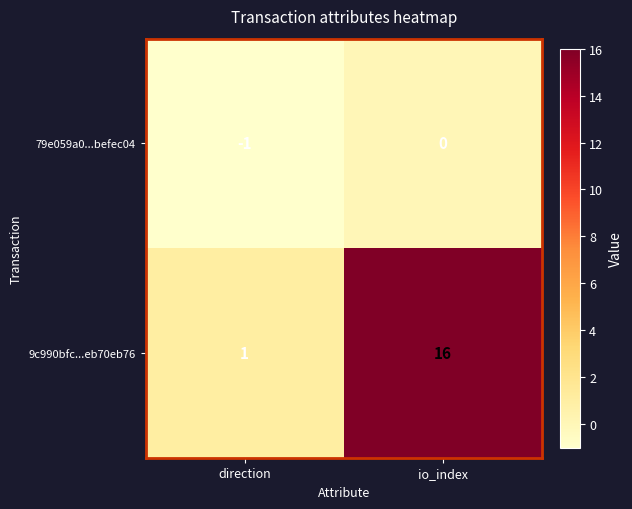

Rank the series by their maximum value, from highest to lowest.

9c990bfc...eb70eb76, 79e059a0...befec04